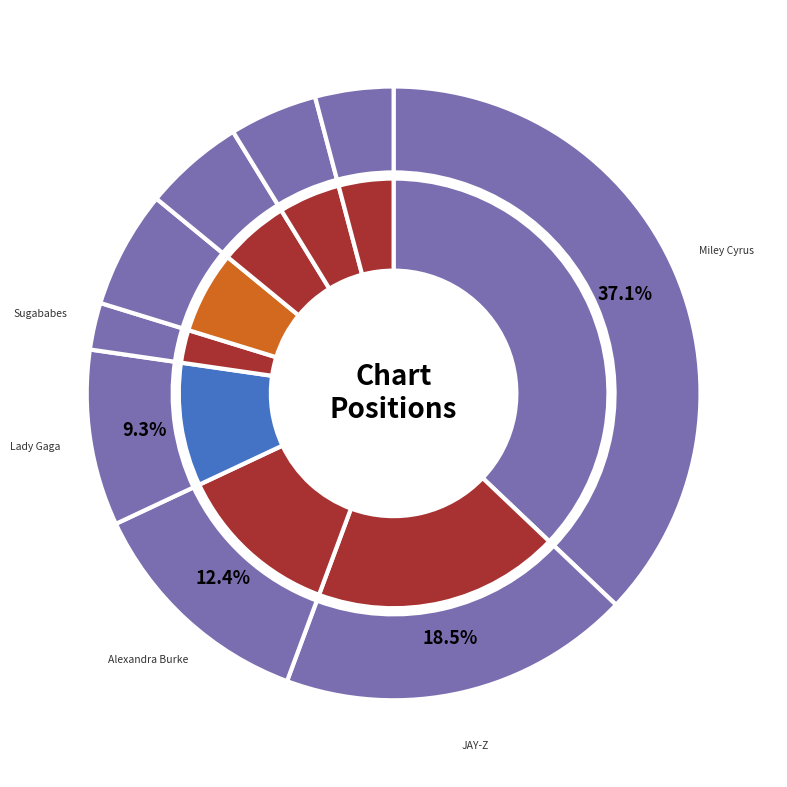

To the nearest percent, what is the difference between the JLS and Lady Gaga slice percentages?

7%